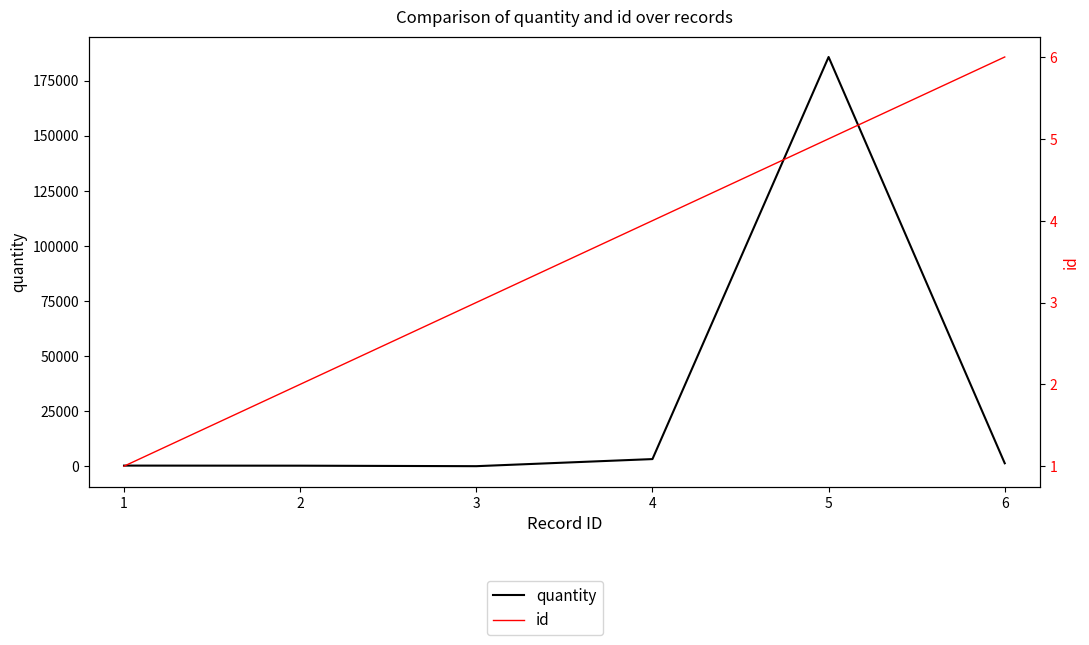

True or false: id and quantity intersect in this chart.

False